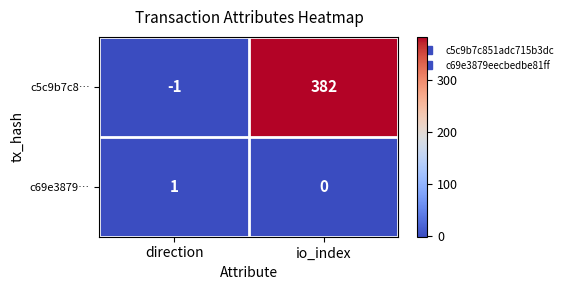

The value of c5c9b7c8… at direction is -1. True or false?

True